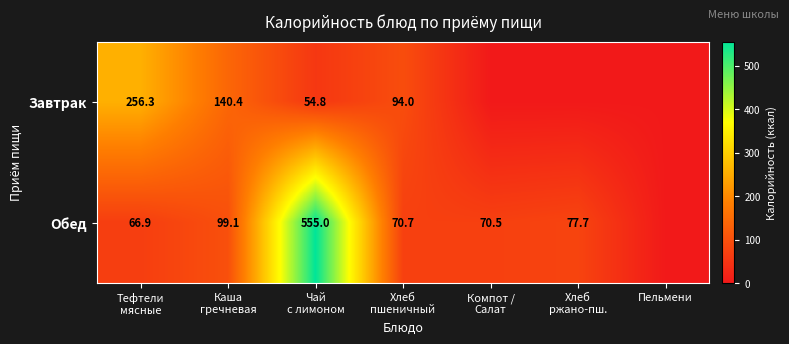

Is it true that Завтрак equals 140.4 at Каша гречневая?

True